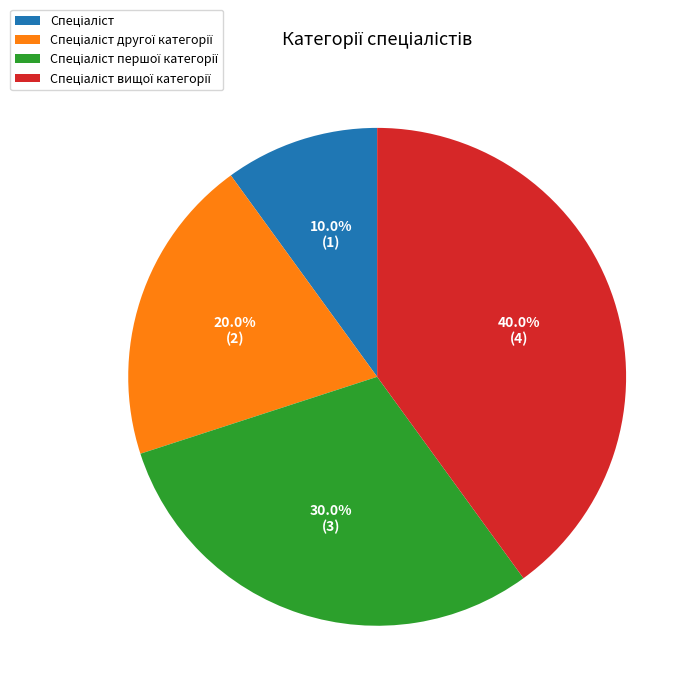

Does any single category account for the majority?

No